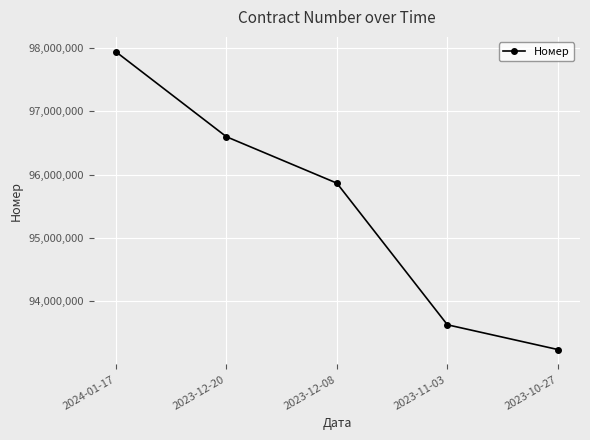

True or false: the data shows 164937598 at 2023-12-08.

False